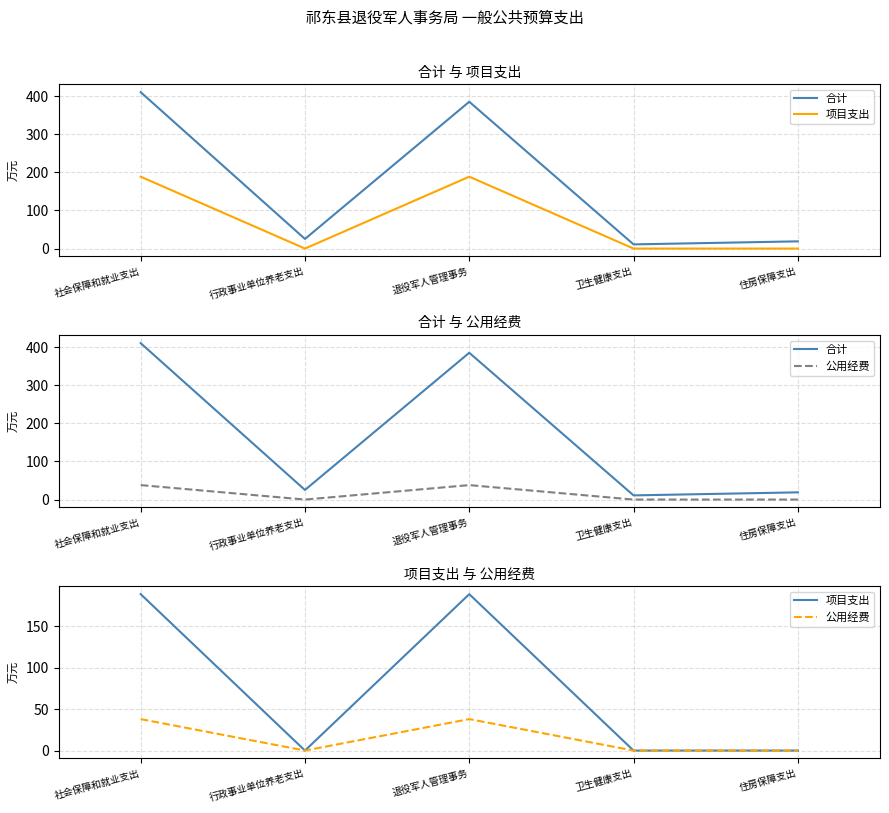

In 公用经费, how many points are higher than both neighbors (excluding endpoints)?

1